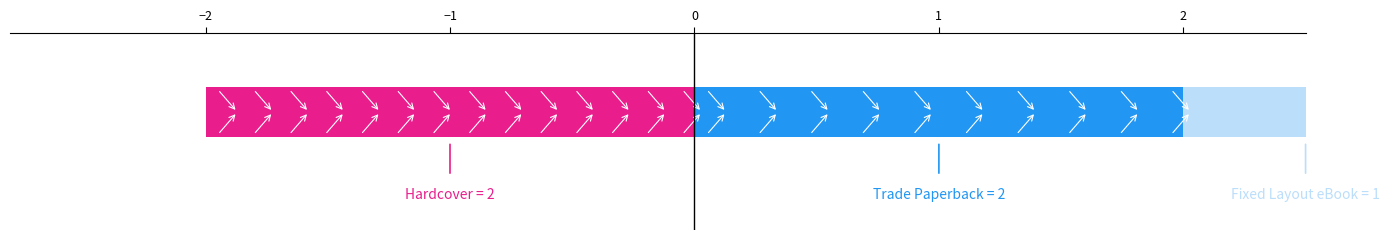

True or false: the data shows 1 at Other.

False